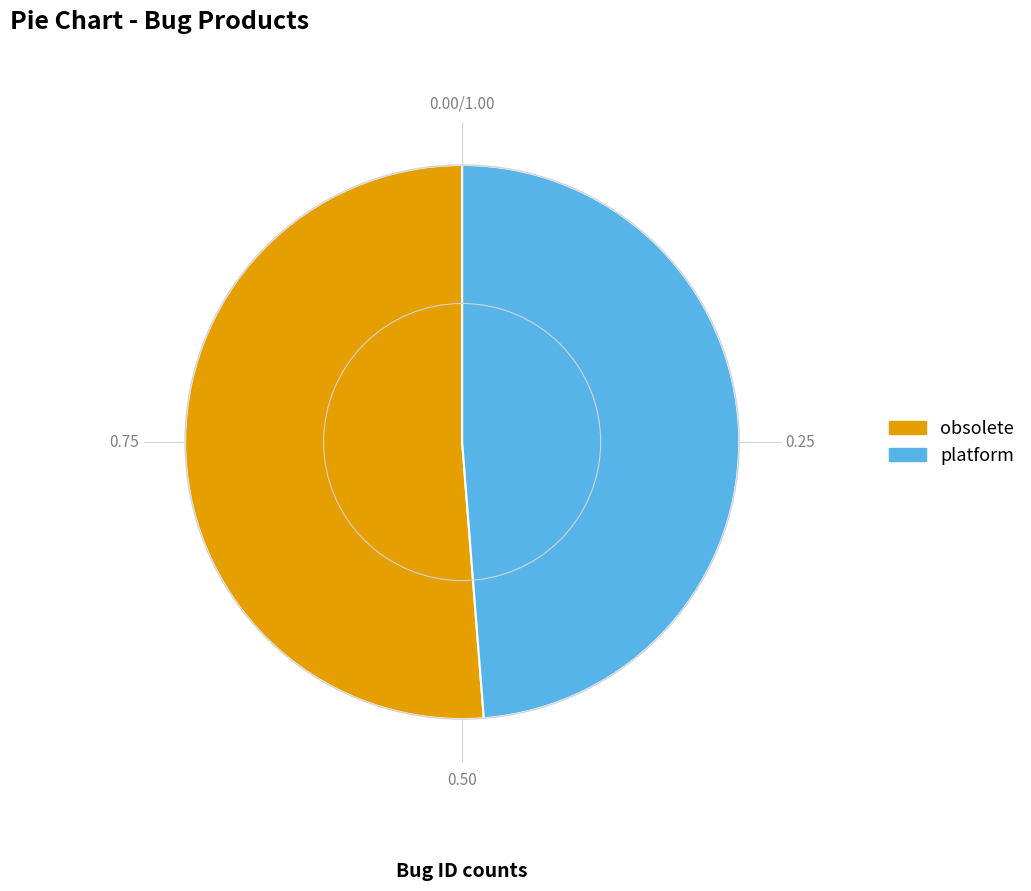

Is it true that obsolete is 51% of the pie?

True